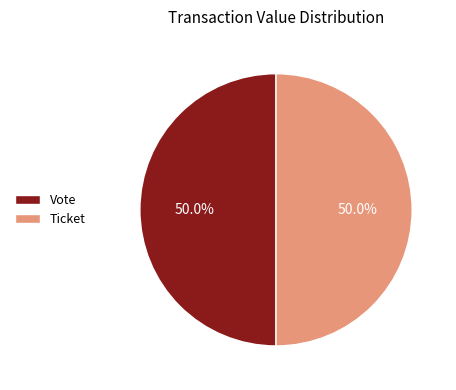

Is the sum of Ticket and Vote greater than half?

Yes